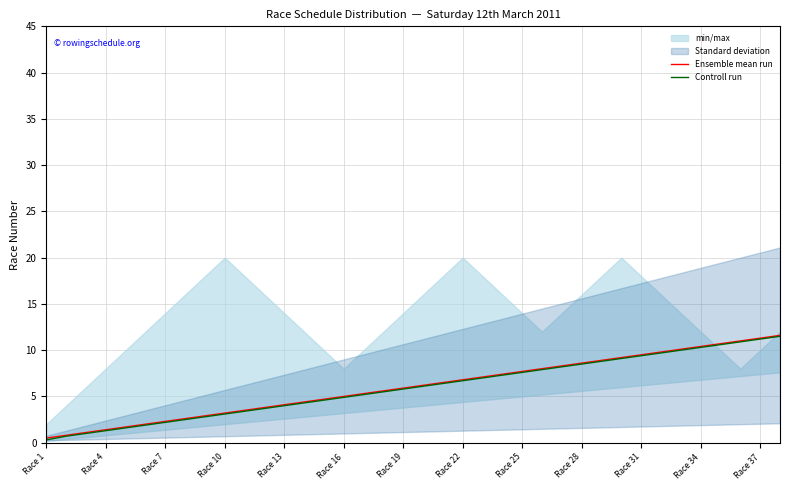

Is it true that Controll run equals 0.9 at Race 10?

False